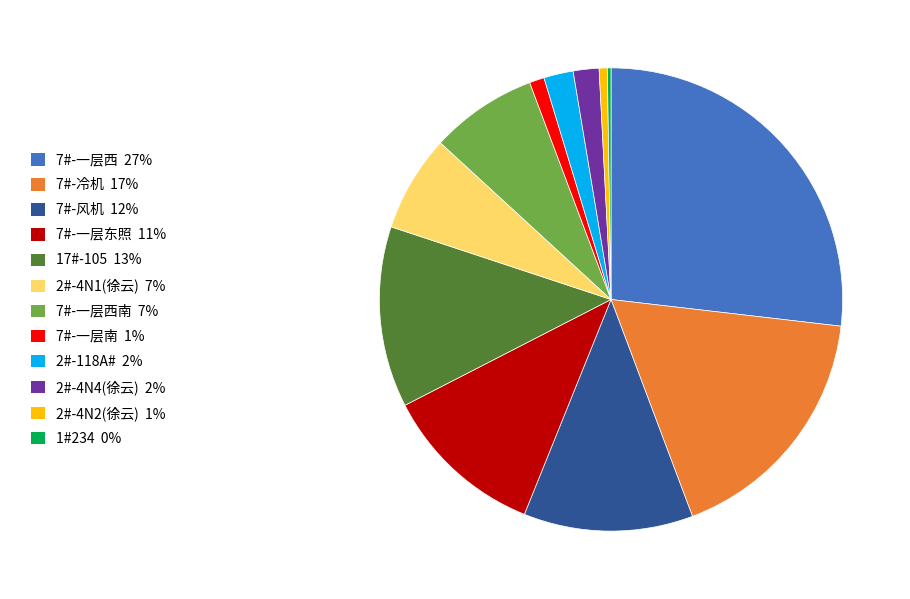

Which category has the biggest portion of the pie?

7#-一层西 27%